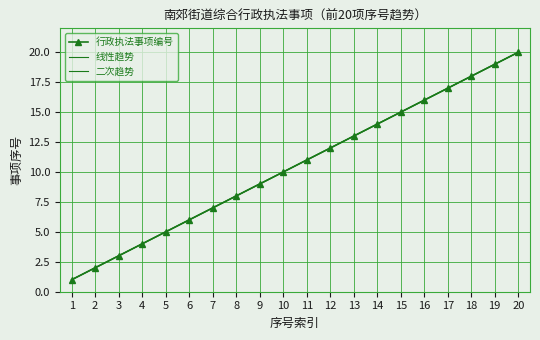

True or false: 二次趋势 and 线性趋势 cross at least once.

False